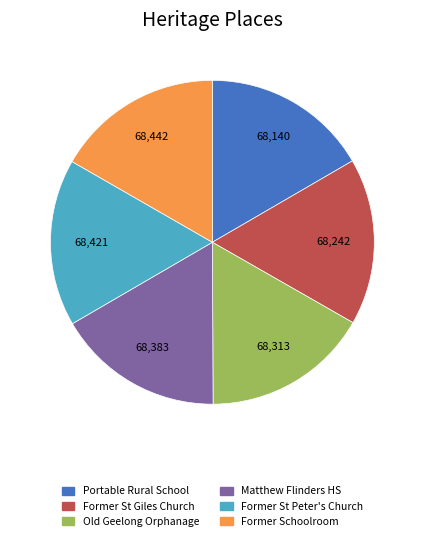

How many slices are in this pie chart?

6